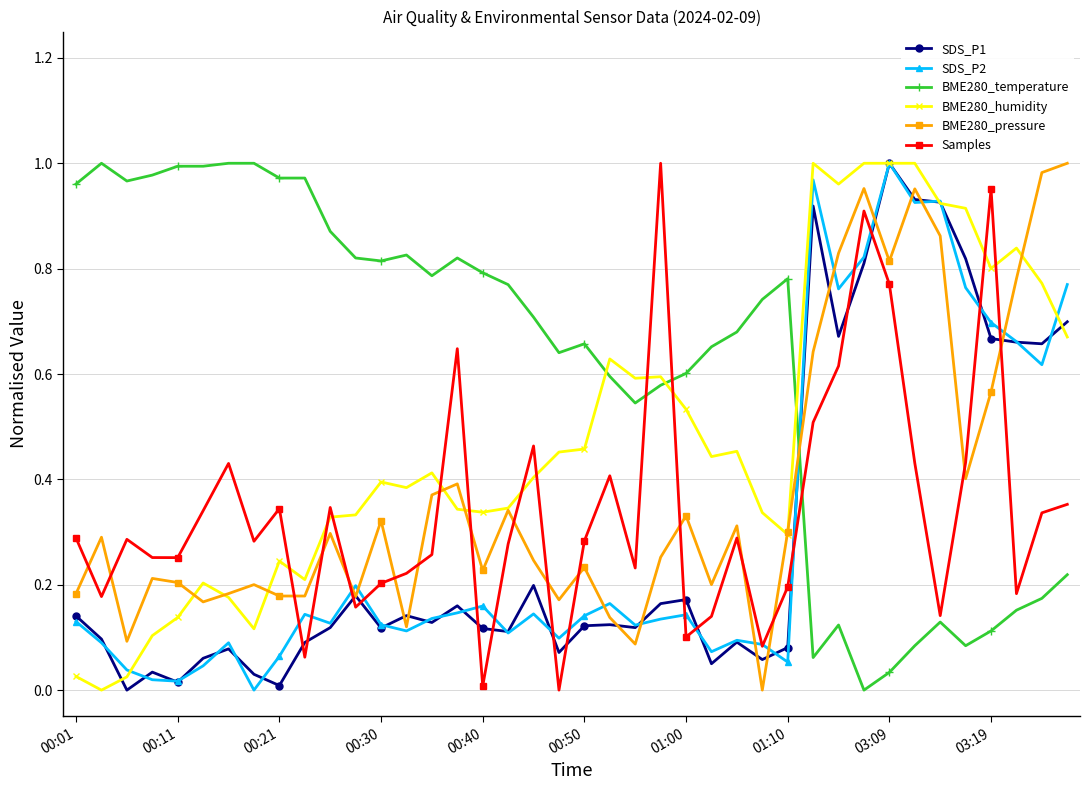

Which series has the largest total across all categories?

BME280_temperature